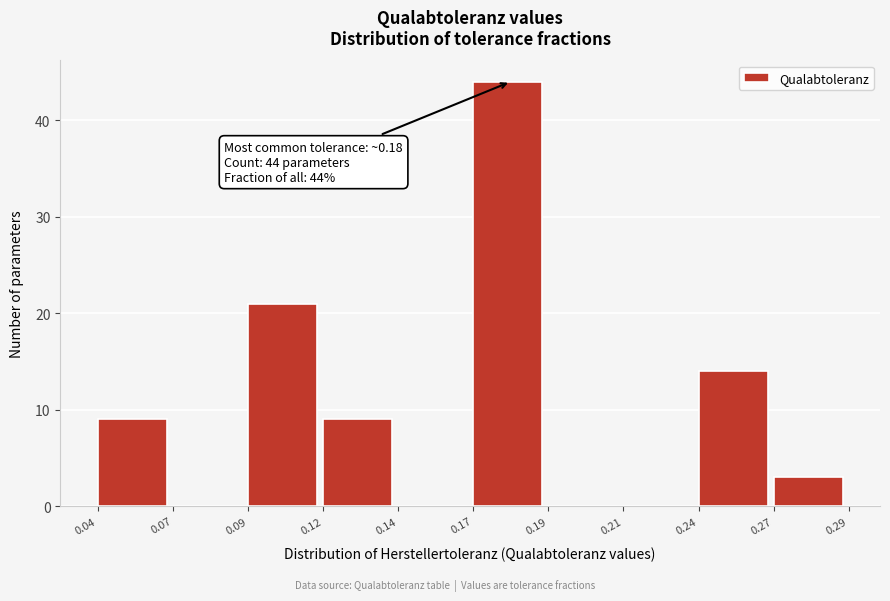

Reading left to right, what are all the values shown in this chart?

0.04=9	0.07=0	0.09=21	0.12=9	0.14=0	0.17=44	0.19=0	0.21=0	0.24=14	0.27=3